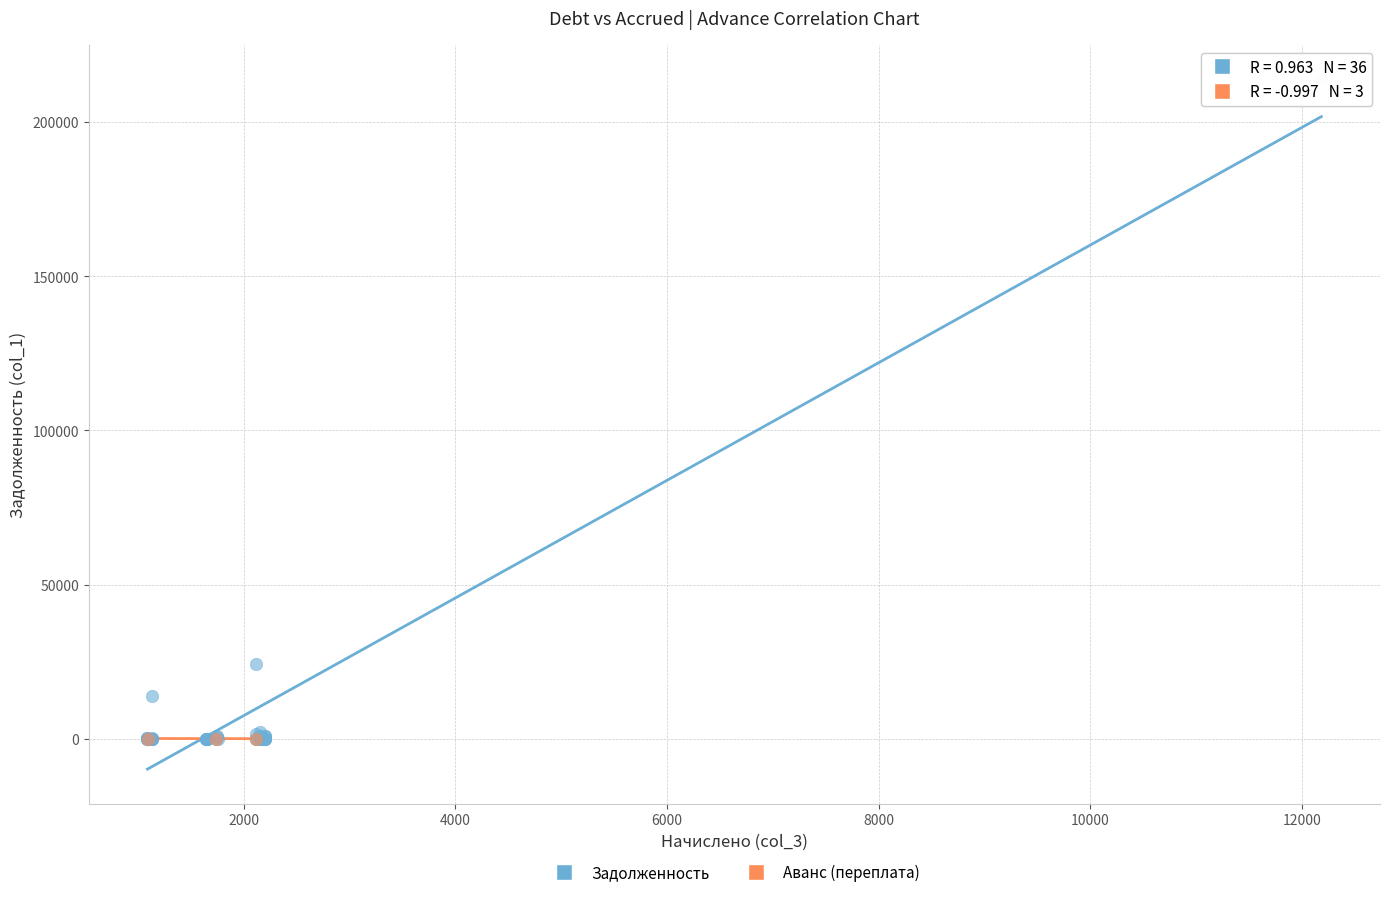

Which series has the largest Y range (max minus min)?

Задолженность